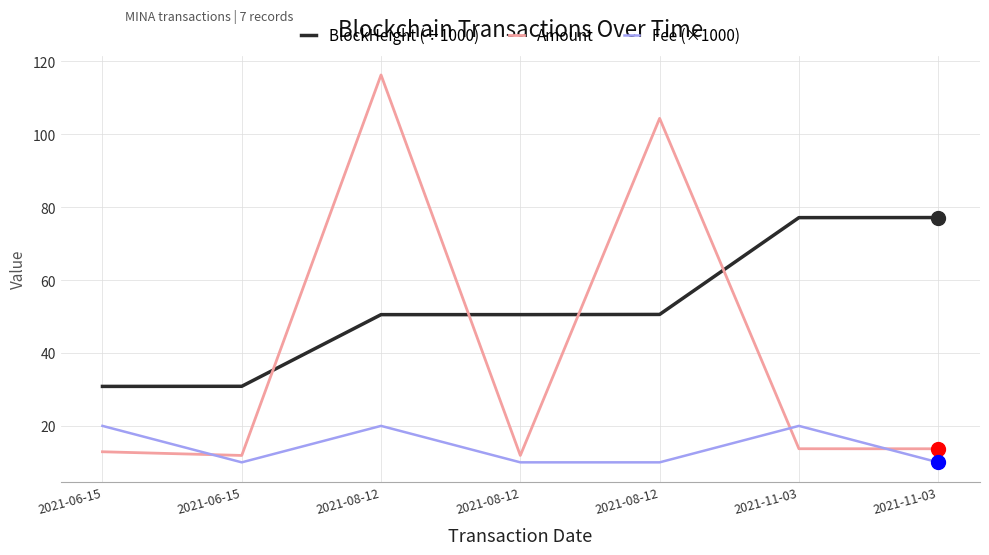

What are all the series names shown in the legend?

BlockHeight (÷1000), Amount, Fee (×1000)